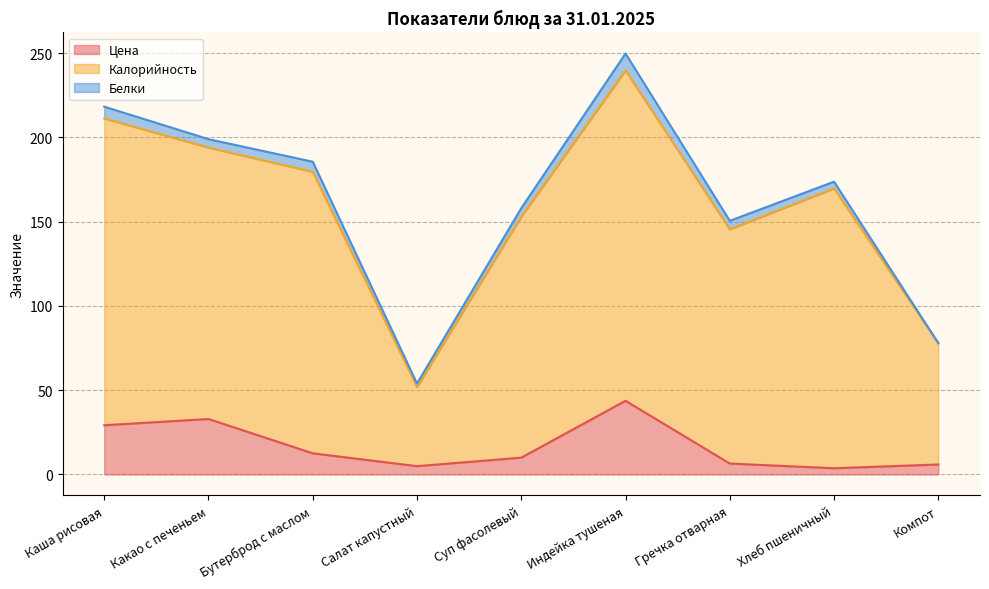

At which category is the sum across all series the highest?

Индейка тушеная